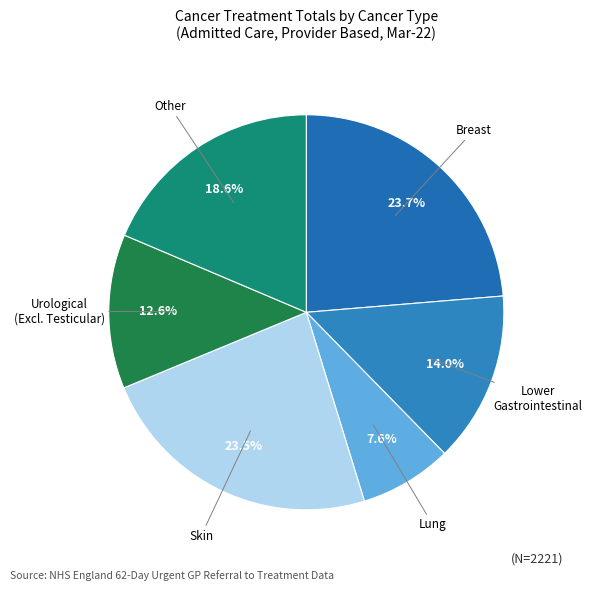

How many slices are in this pie chart?

6